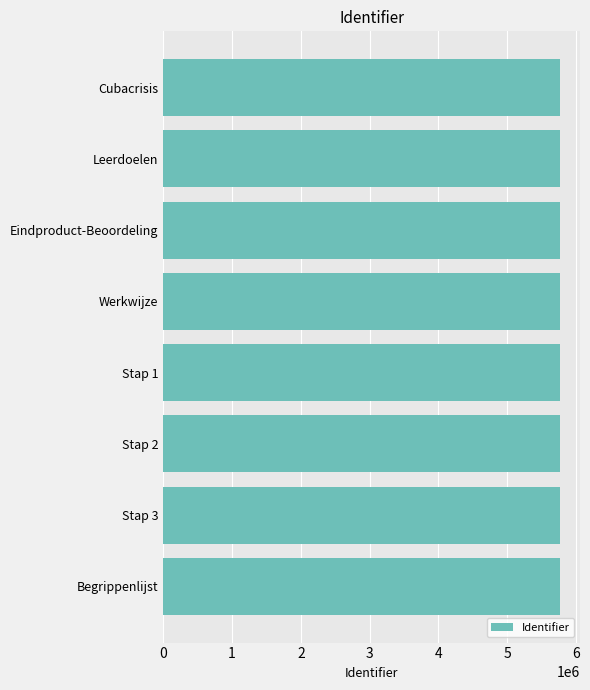

Approximately how many times larger is the value at Stap 2 compared to Stap 1?

1.0